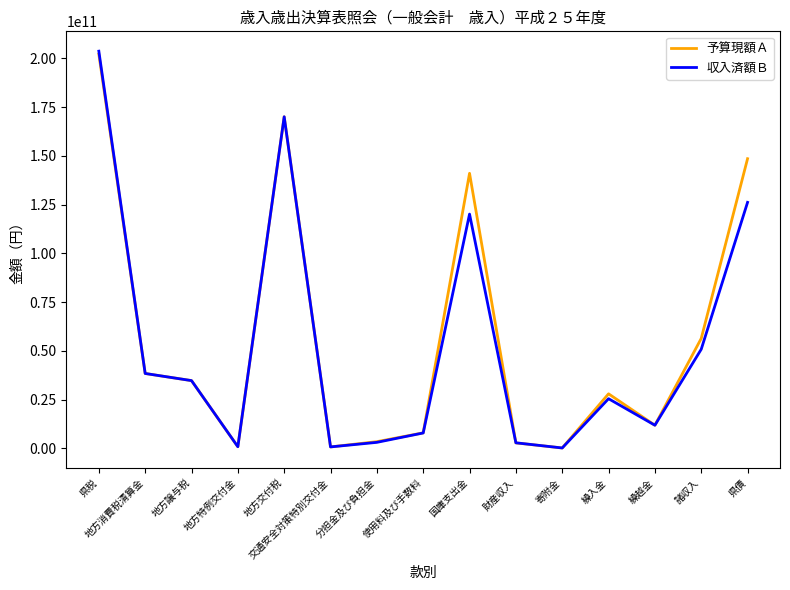

After their last crossing, which series has the higher values: 予算現額Ａ or 収入済額Ｂ?

予算現額Ａ